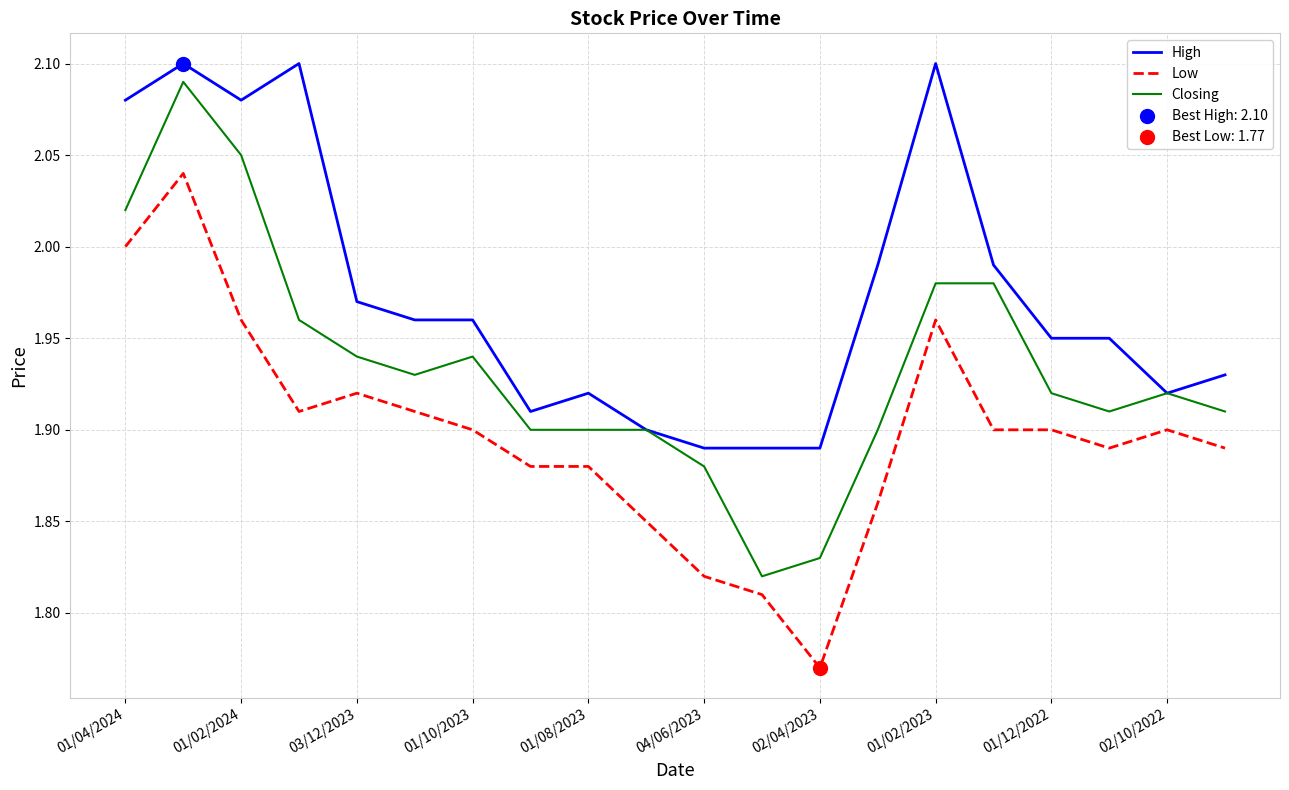

Rank the series by their average value, from highest to lowest.

High, Closing, Low